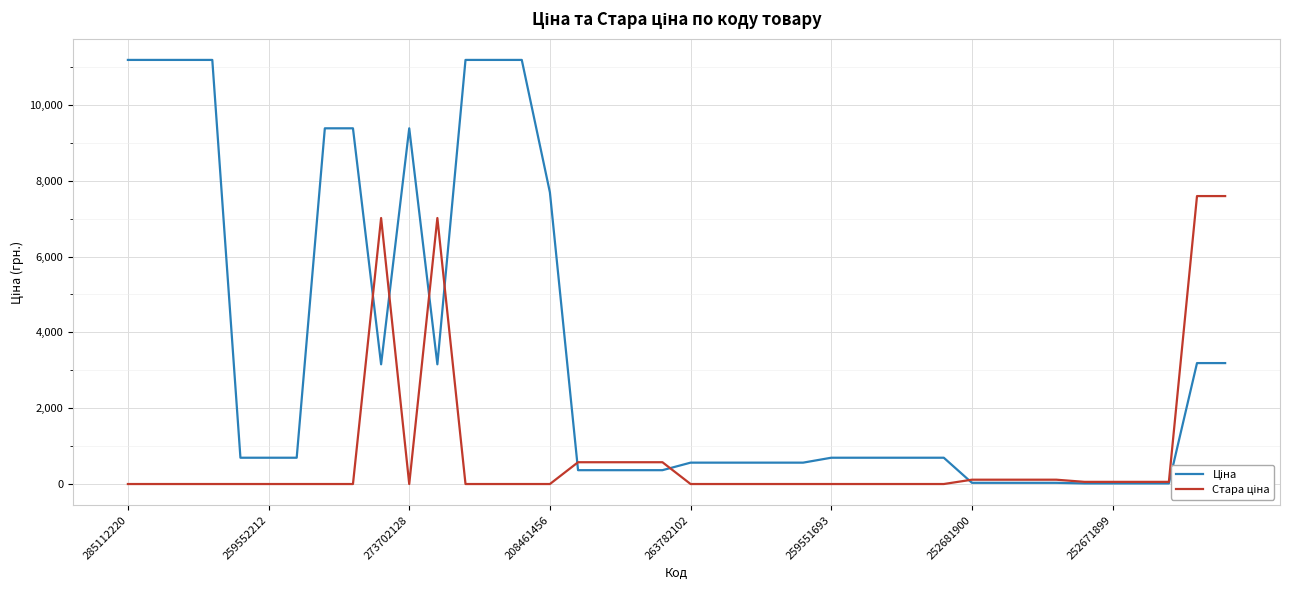

What is the maximum value for Стара ціна?

7596.5